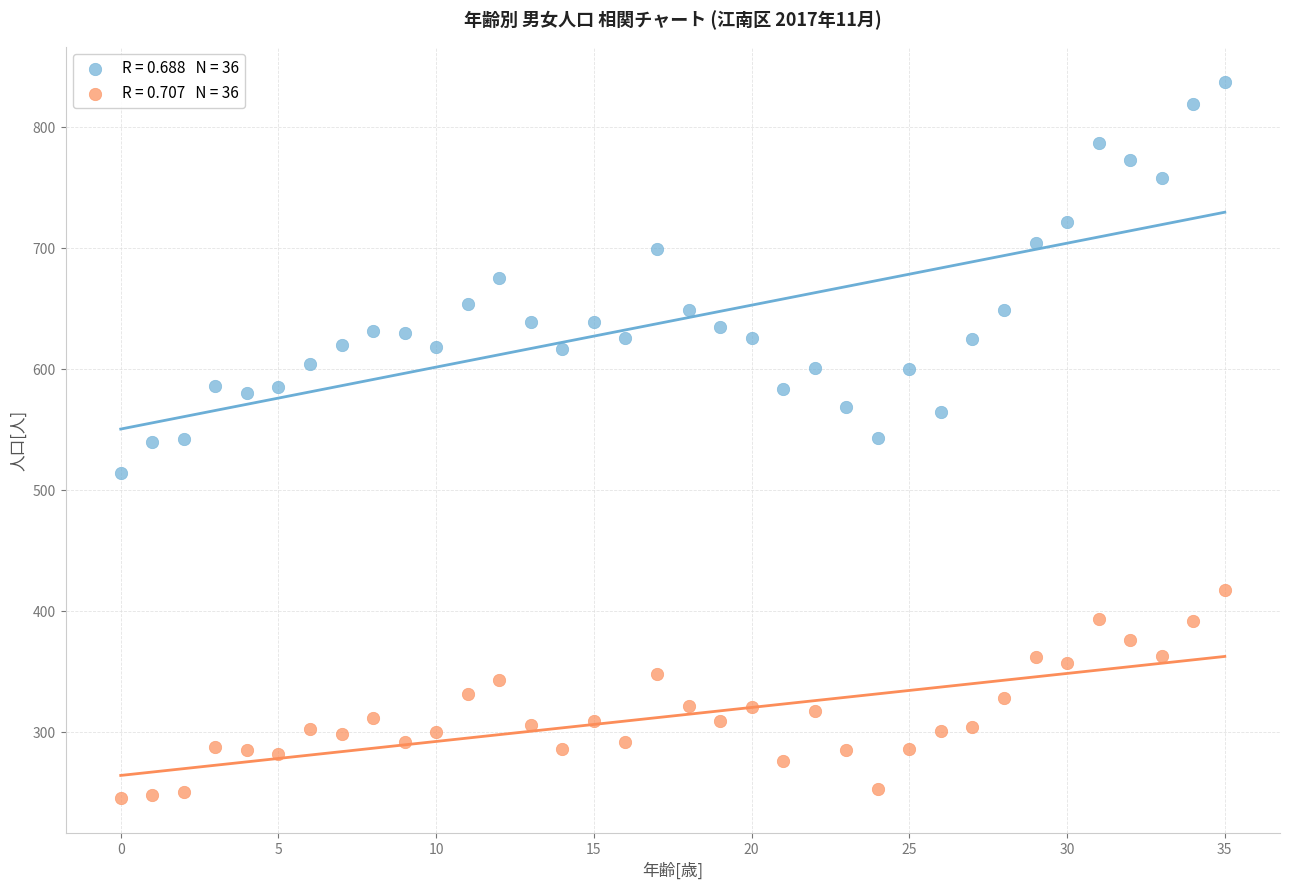

Across all data points, what is the range of Y values (max minus min)?

591